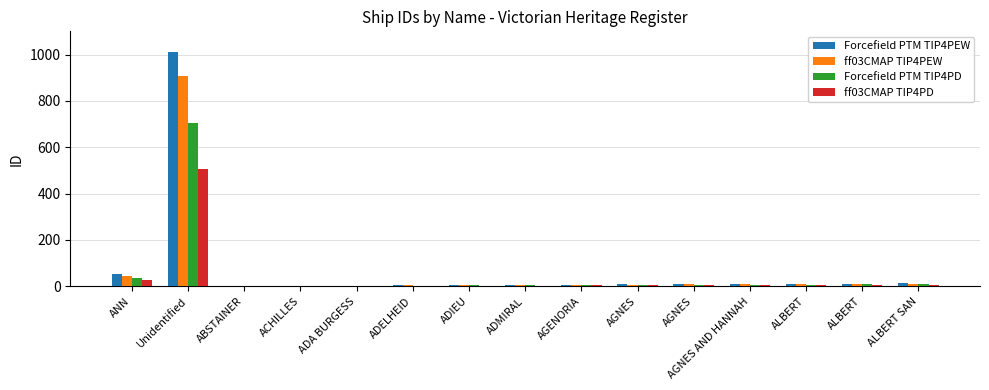

Is it true that Forcefield PTM TIP4PEW equals 8.0 at AGNES?

True